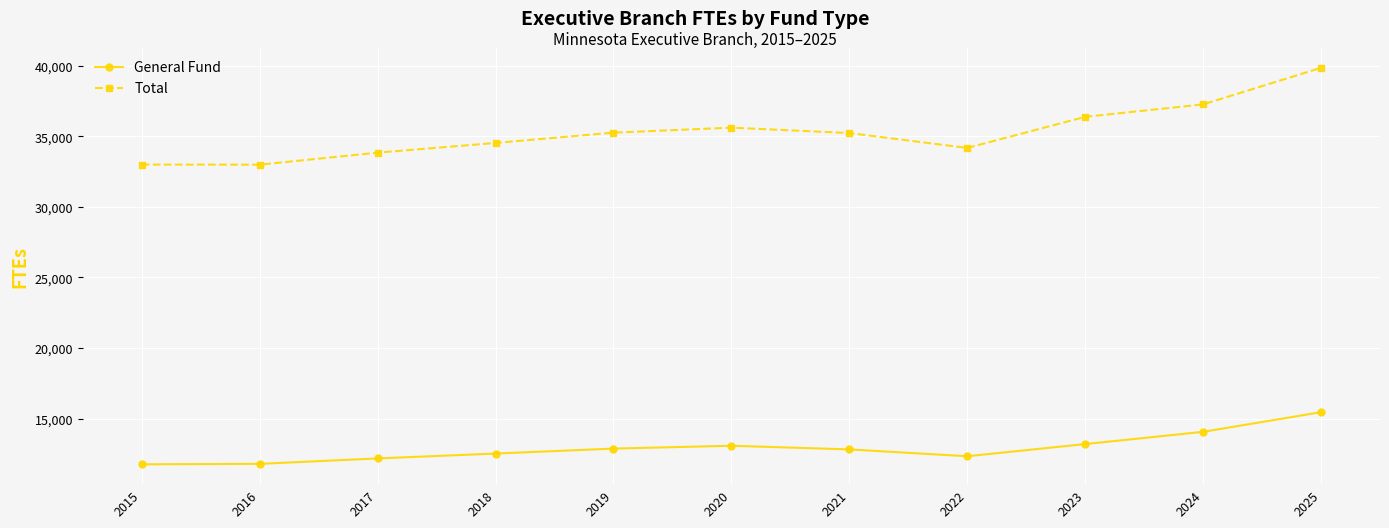

What is the average value of the Total series?

35284.9